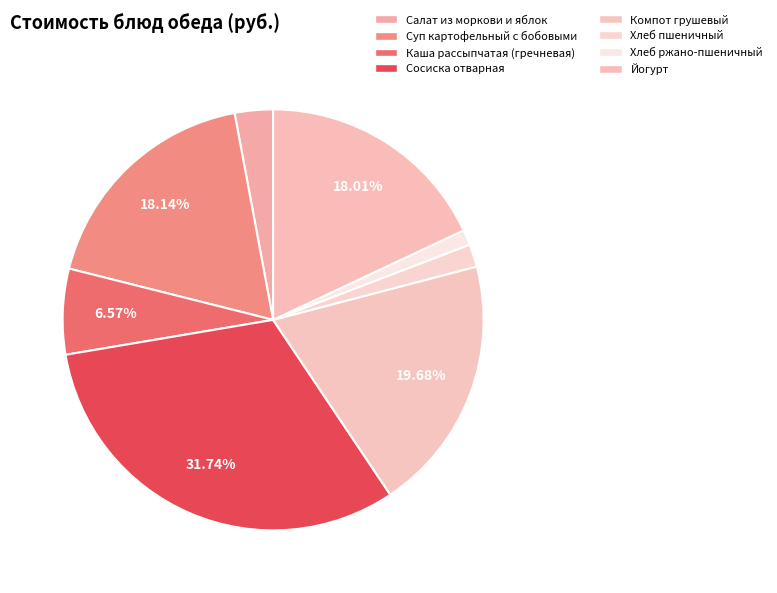

What portion of the pie excludes Хлеб ржано-пшеничный?

98.8%